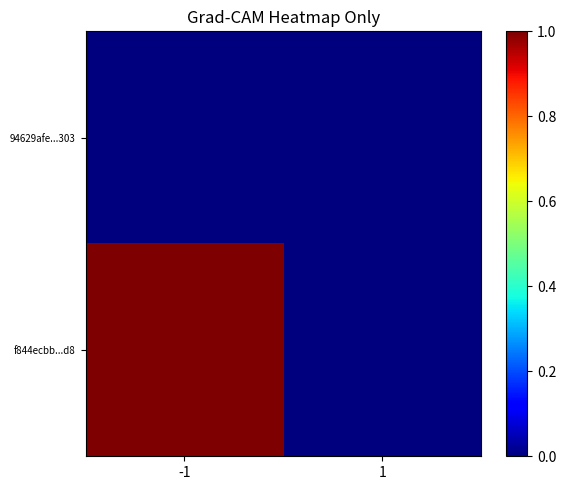

Which series has the largest range (max minus min)?

f844ecbb...d8